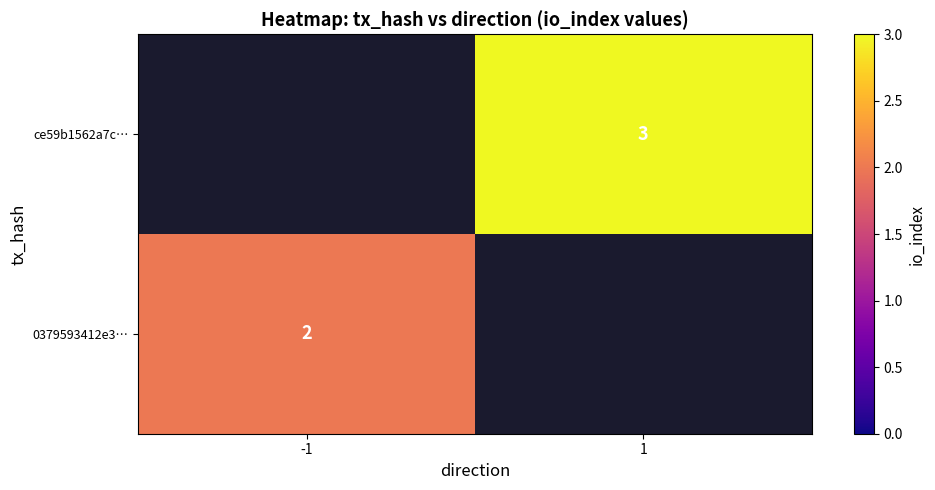

The value of 0379593412e3… at -1 is 1. True or false?

False